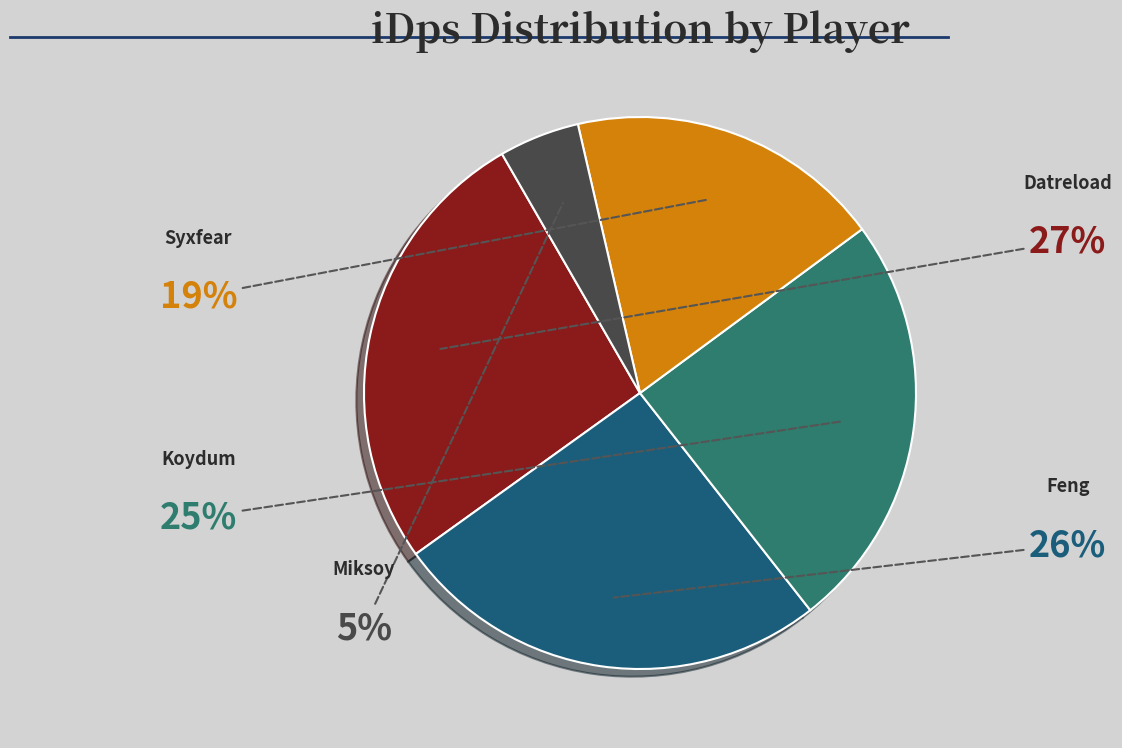

How many segments does this pie chart have?

5